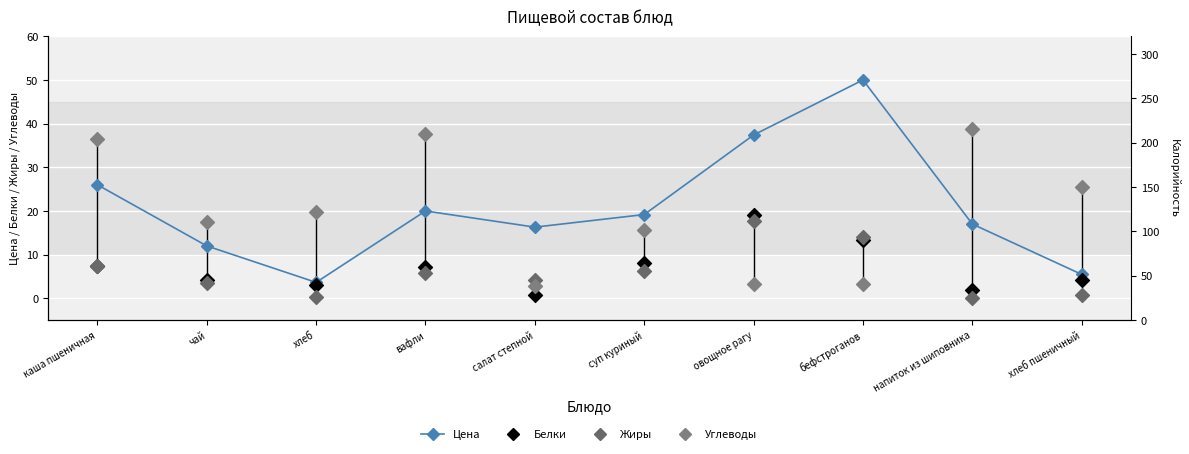

Which series contains the lowest Y value?

Жиры